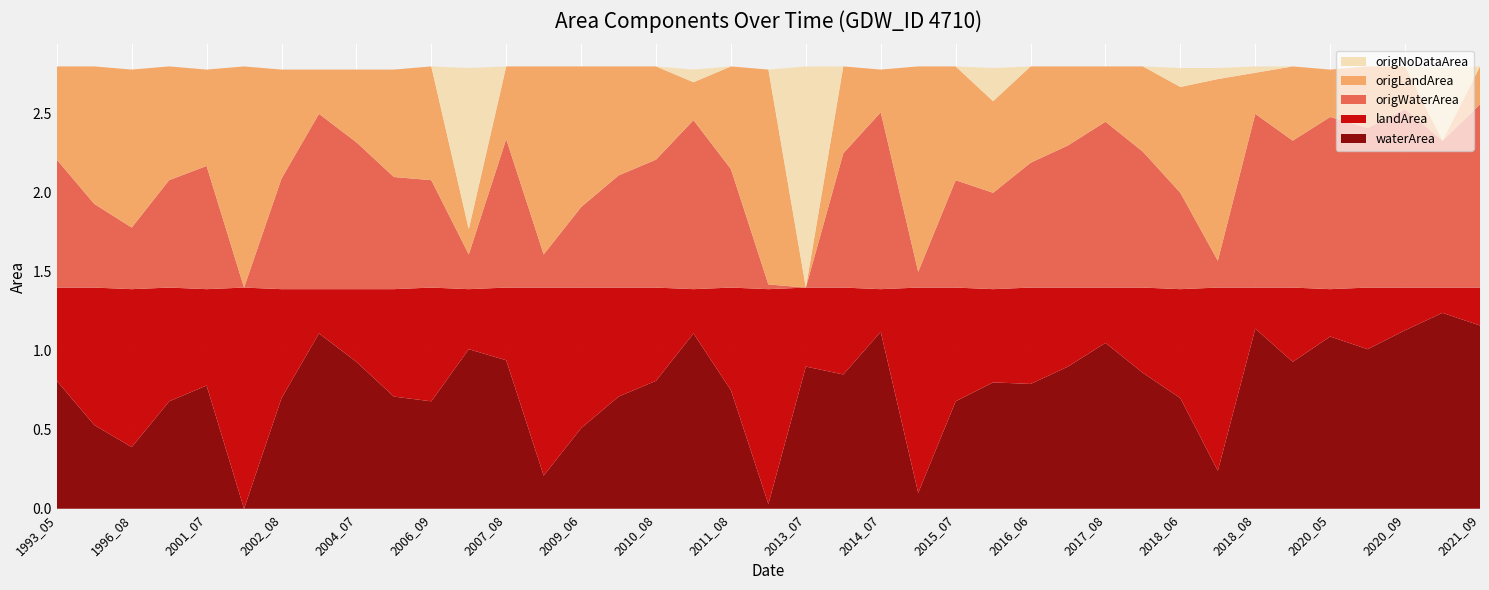

Reading right to left, what are all the values shown in this chart?

waterArea: 1.2	1.2	1.1	1.0	1.1	0.9	1.1	0.2	0.7	0.9	1.1	0.9	0.8	0.8	0.7	0.1	1.1	0.8	0.9	0.0	0.8	1.1	0.8	0.7	0.5	0.2	0.9	1.0	0.7	0.7	0.9	1.1	0.7	0.0	0.8	0.7	0.4	0.5	0.8
landArea: 0.2	0.2	0.3	0.4	0.3	0.5	0.3	1.2	0.7	0.5	0.3	0.5	0.6	0.6	0.7	1.3	0.3	0.6	0.5	1.4	0.7	0.3	0.6	0.7	0.9	1.2	0.5	0.4	0.7	0.7	0.5	0.3	0.7	1.4	0.6	0.7	1.0	0.9	0.6
origWaterArea: 1.2	0.9	1.1	1.0	1.1	0.9	1.1	0.2	0.6	0.9	1.1	0.9	0.8	0.6	0.7	0.1	1.1	0.8	0.0	0.0	0.8	1.1	0.8	0.7	0.5	0.2	0.9	0.2	0.7	0.7	0.9	1.1	0.7	0.0	0.8	0.7	0.4	0.5	0.8
origLandArea: 0.2	0.0	0.3	0.4	0.3	0.5	0.3	1.1	0.7	0.5	0.3	0.5	0.6	0.6	0.7	1.3	0.3	0.6	0.0	1.4	0.7	0.2	0.6	0.7	0.9	1.2	0.5	0.2	0.7	0.7	0.5	0.3	0.7	1.4	0.6	0.7	1.0	0.9	0.6
origNoDataArea: 0.0	0.5	0.0	0.0	0.0	0.0	0.0	0.1	0.1	0.0	0.0	0.0	0.0	0.2	0.0	0.0	0.0	0.0	1.4	0.0	0.0	0.1	0.0	0.0	0.0	0.0	0.0	1.0	0.0	0.0	0.0	0.0	0.0	0.0	0.0	0.0	0.0	0.0	0.0